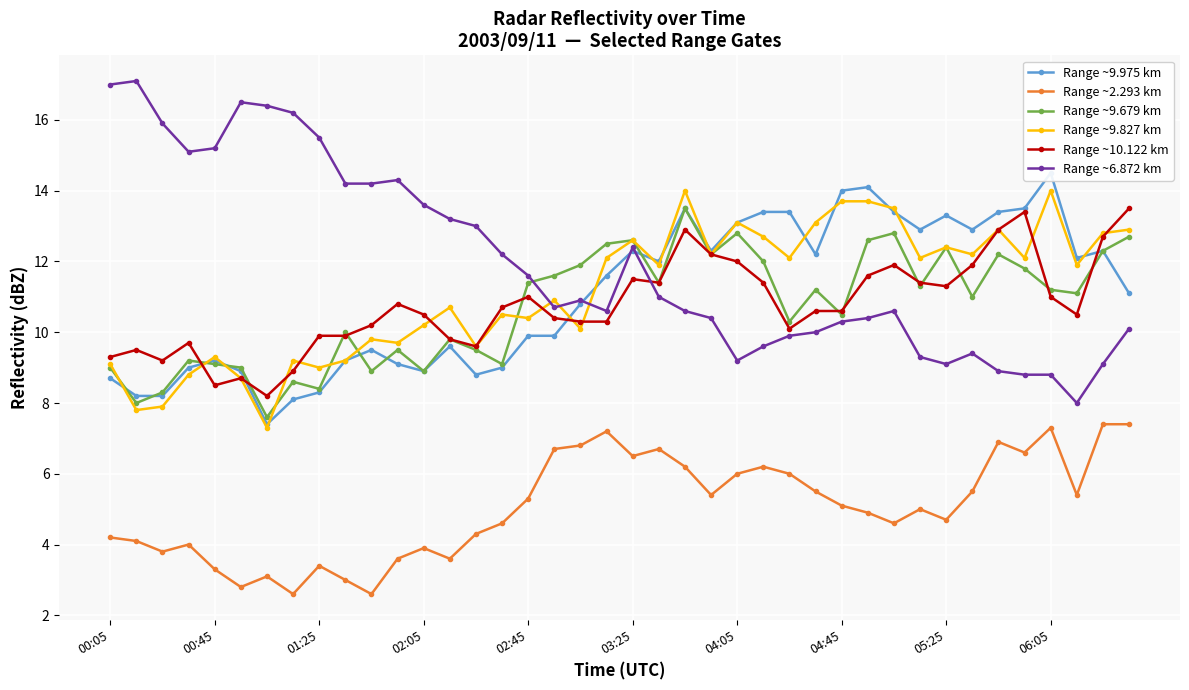

What is the minimum value for Range ~9.679 km?

7.6